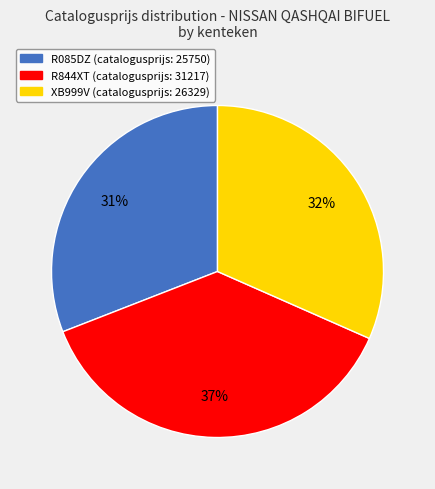

What percentage is the R085DZ slice, to the nearest percent?

31%